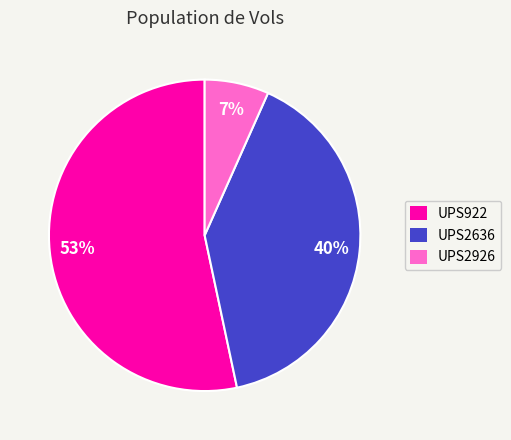

To the nearest percent, what portion does UPS2926 represent?

7%